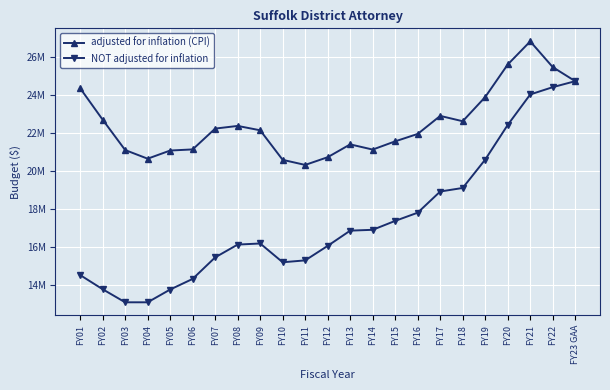

Reading left to right, what are all the values shown in this chart?

adjusted for inflation (CPI): 24358362	22701135	21101220	20645812	21075620	21134701	22231688	22372264	22142087	20584655	20317143	20724360	21399903	21126415	21560568	21950310	22900303	22619203	23895100	25608479	26826638	25470424	24729210
NOT adjusted for inflation: 14515670	13767642	13079260	13079260	13752699	14312233	15446370	16120683	16178270	15188357	15288357	16052775	16855414	16898914	17369592	17801069	18916992	19103640	20599620	22425616	24030109	24414212	24729210